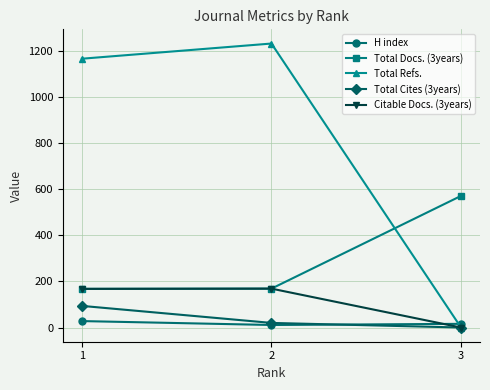

Which series has the widest spread of values?

Total Refs.